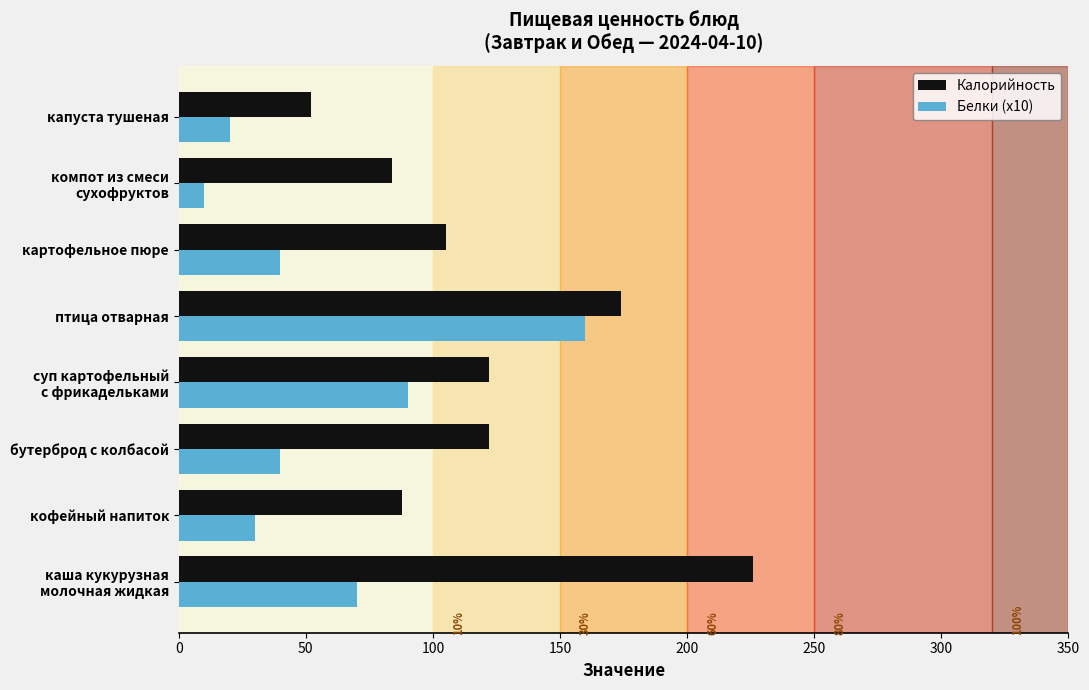

What is the spread (max minus min) of values at бутерброд с колбасой?

82